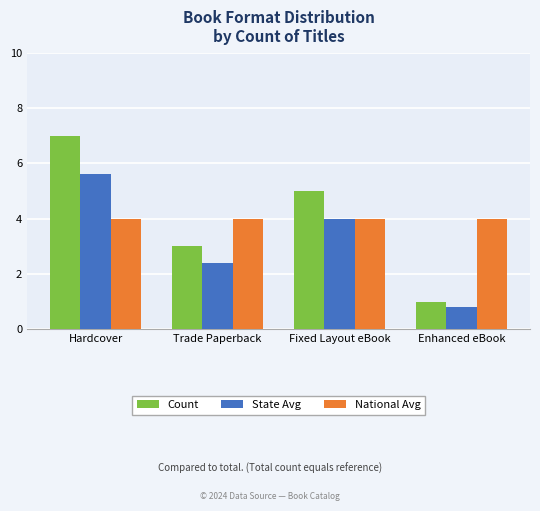

What is the total value across all series at Enhanced eBook?

5.8